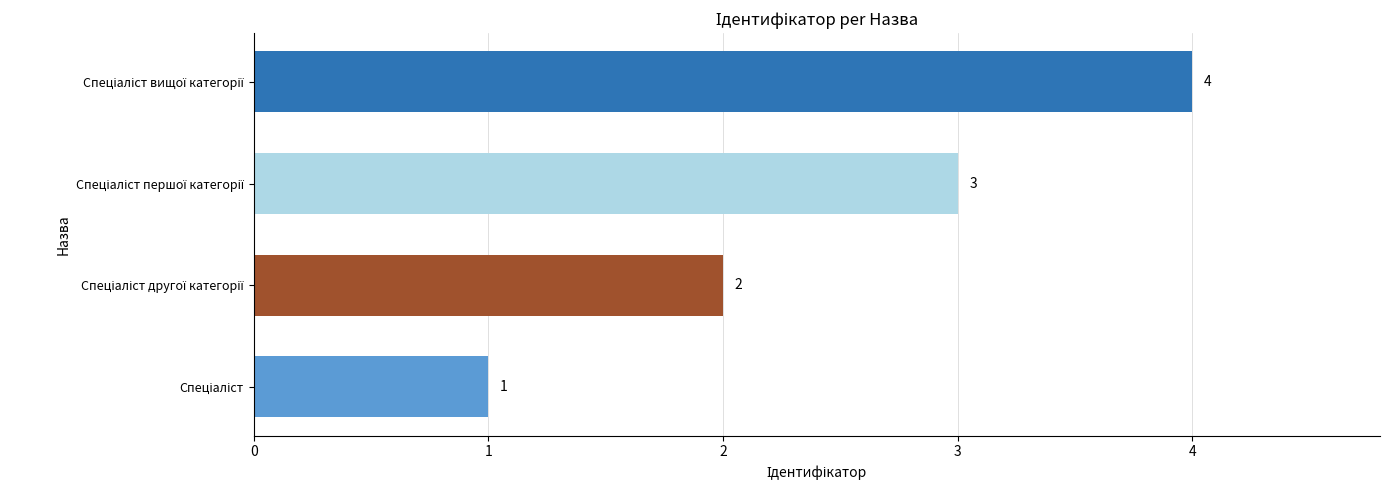

What is the sum of all values?

10